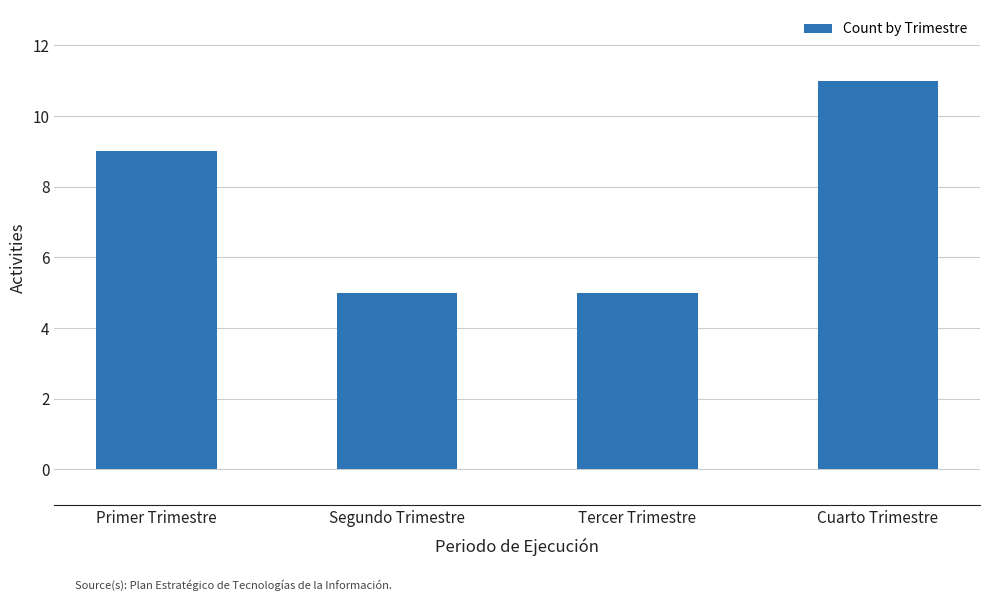

Is it true that the value at Cuarto Trimestre is 17?

False